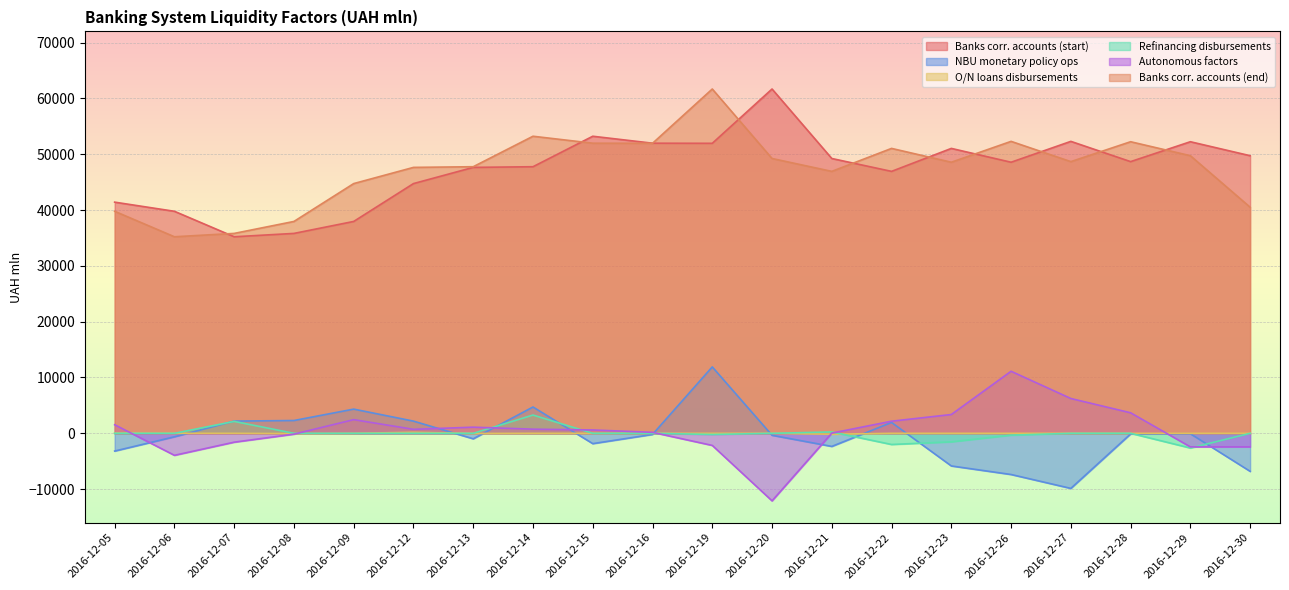

Is the value of Refinancing disbursements at 2016-12-23 greater than the value of O/N loans disbursements at 2016-12-09?

No